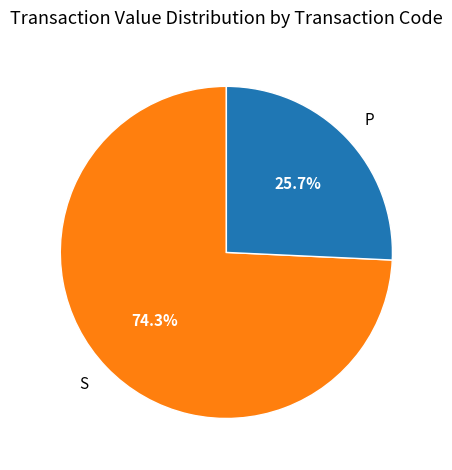

Is there any slice that represents more than half of the pie?

Yes